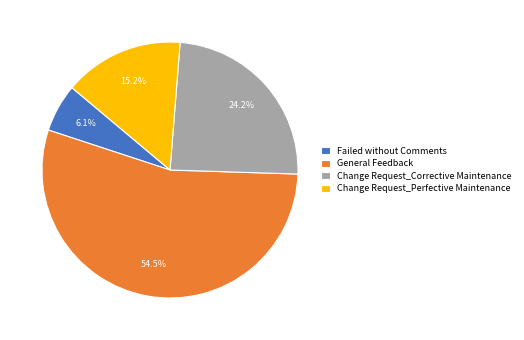

Combined, do General Feedback and Failed without Comments account for over 50%?

Yes